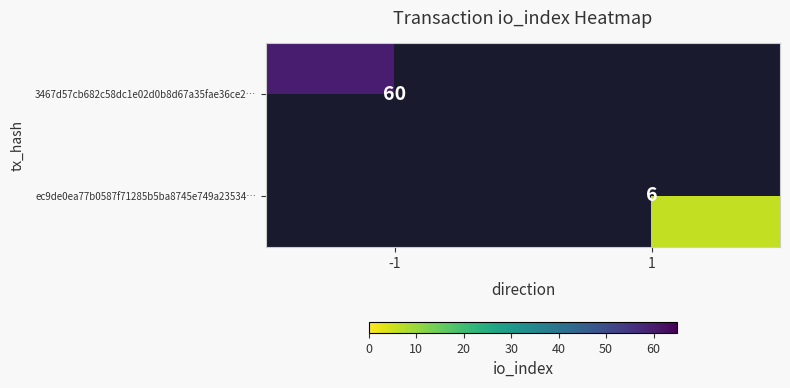

The ec9de0ea77b0587f71285b5ba8745e749a23534… series shows 11 at 1. True or false?

False